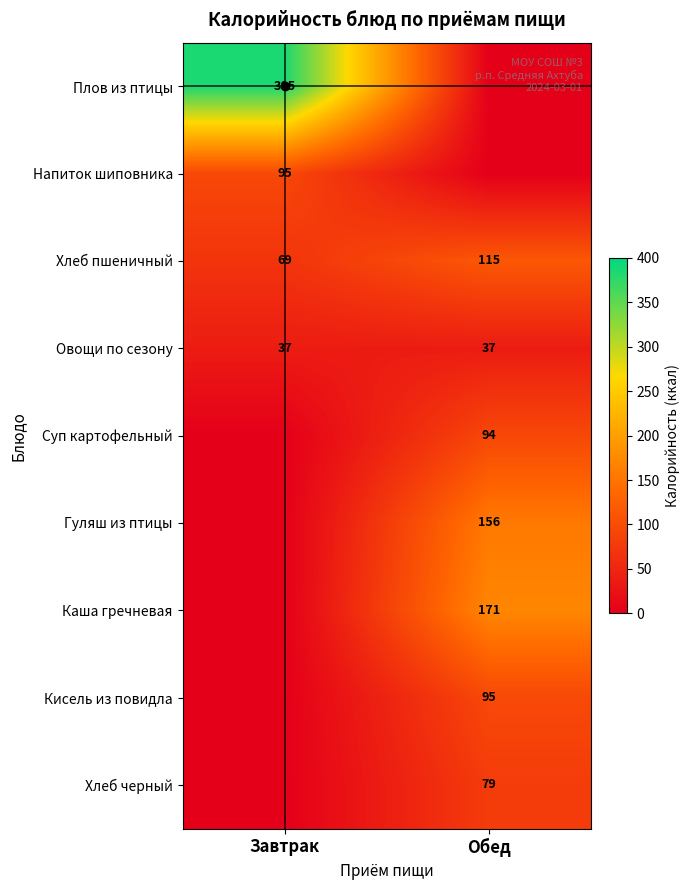

How many distinct data groups are displayed?

9